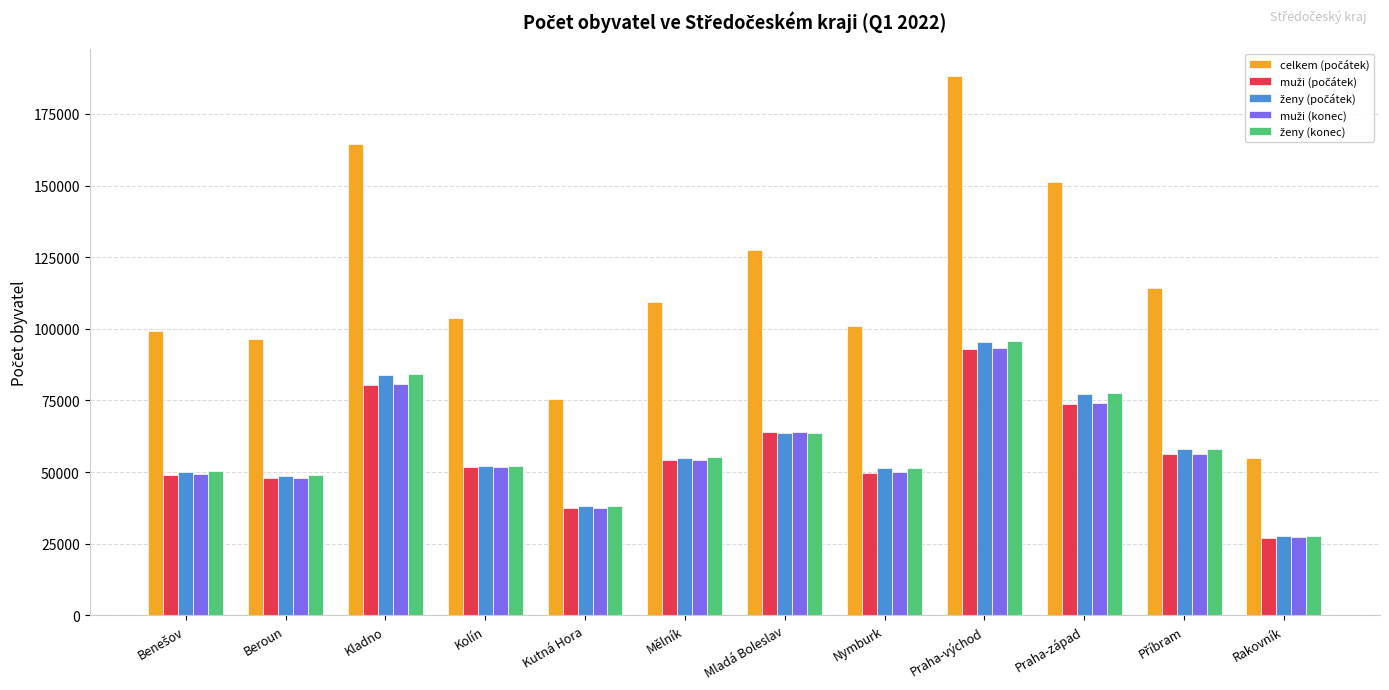

What is the greatest value displayed?

188384